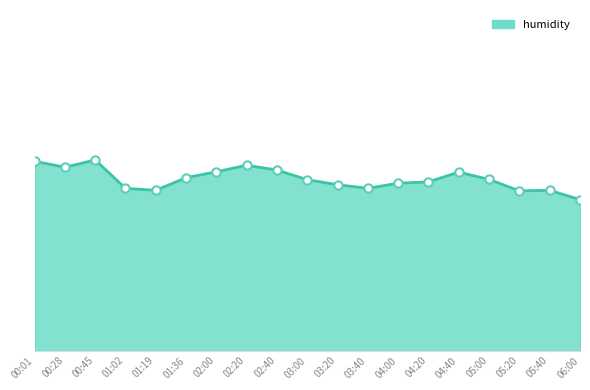

Does the chart have visible grid lines?

No